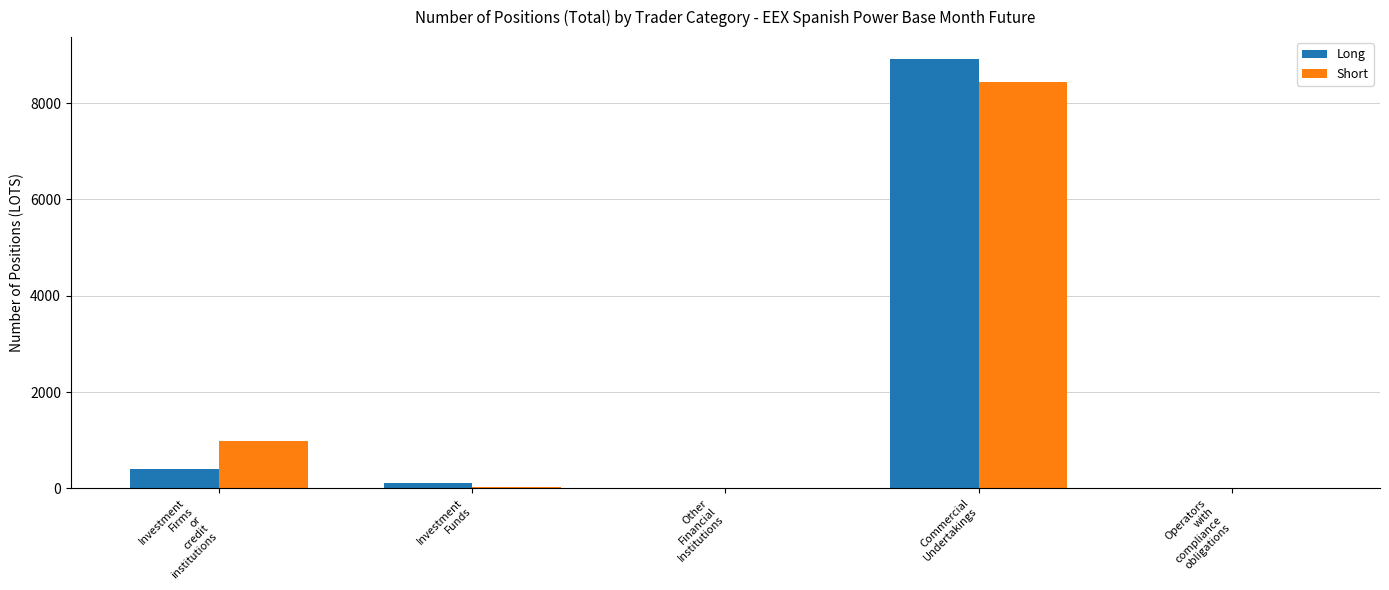

What is the maximum value shown in the chart?

8927